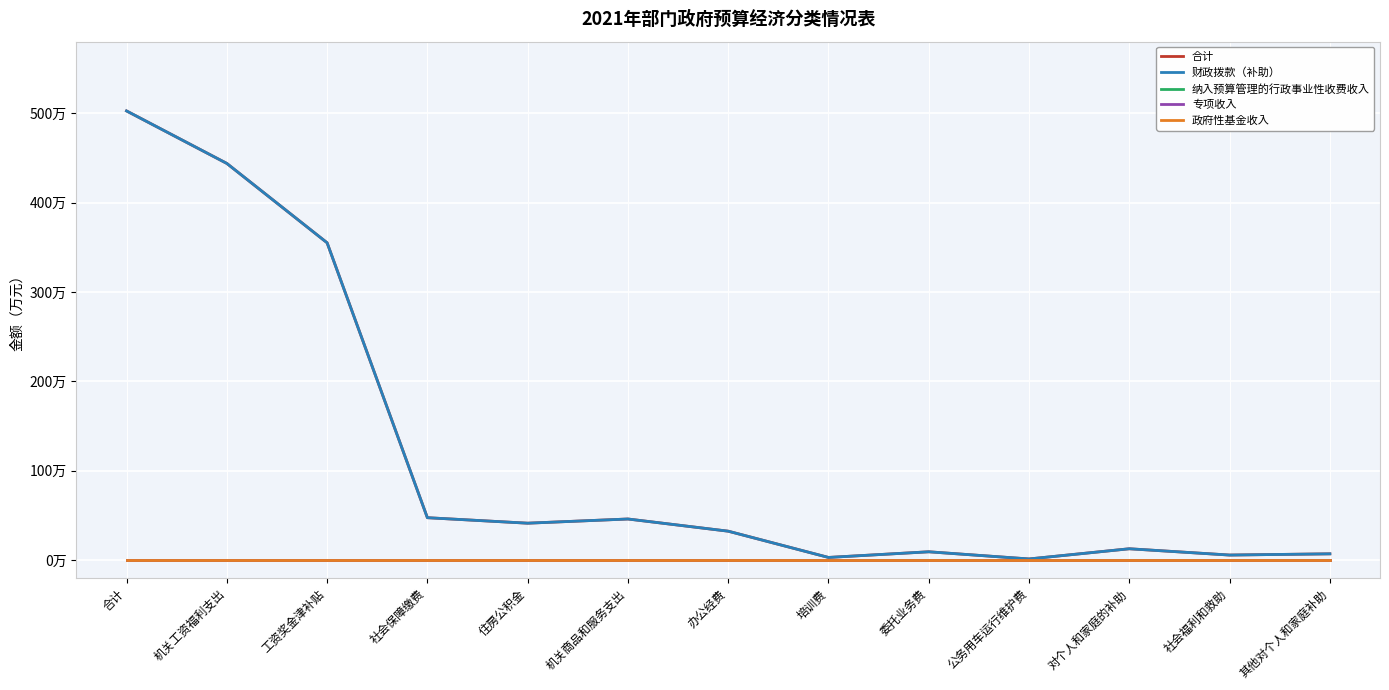

True or false: 纳入预算管理的行政事业性收费收入 and 专项收入 cross at least once.

False